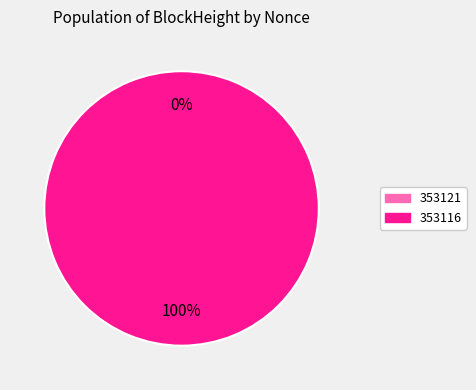

To the nearest percent, what is the difference between the largest and smallest slice percentages?

100%